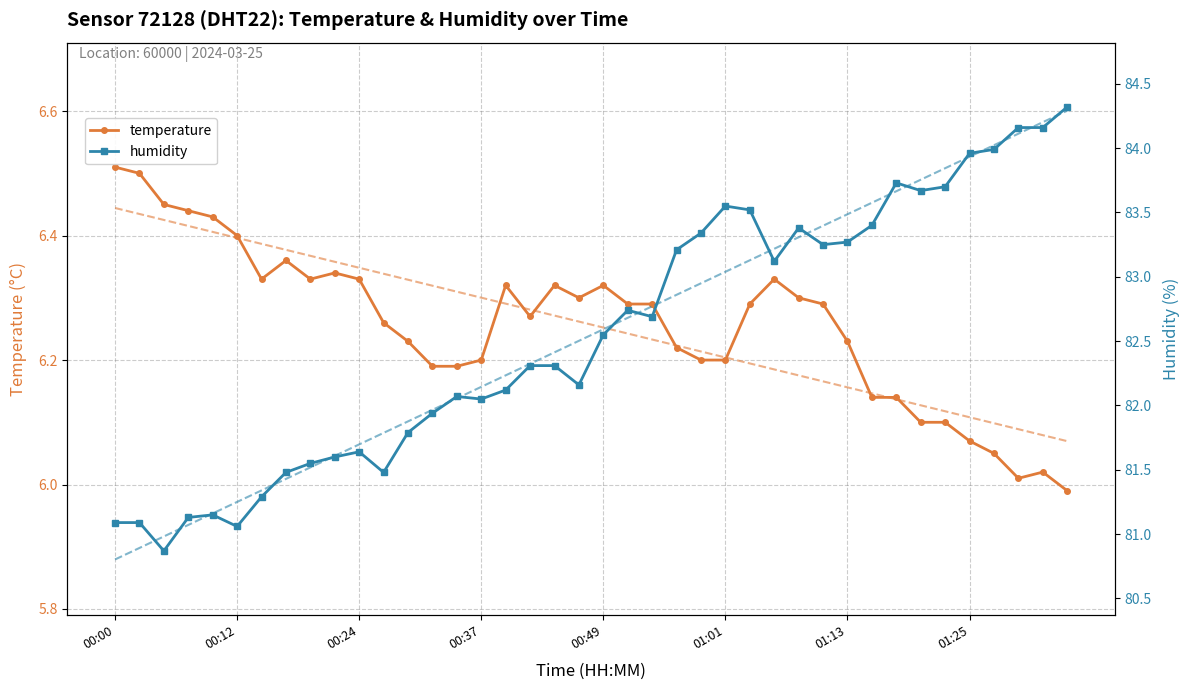

Which series has the largest total across all categories?

humidity